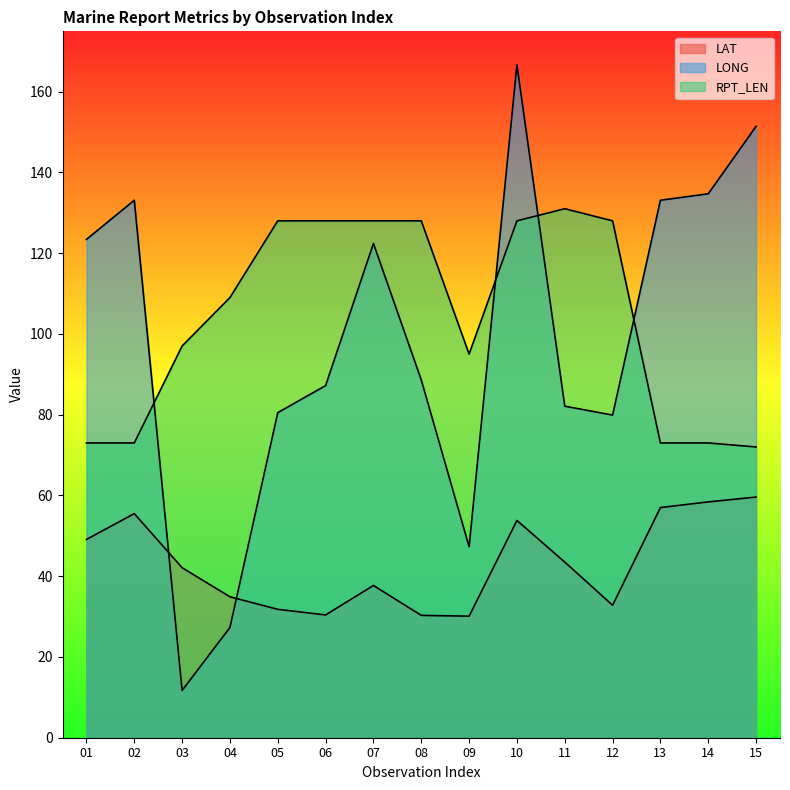

True or false: RPT_LEN and LONG cross at least once.

True